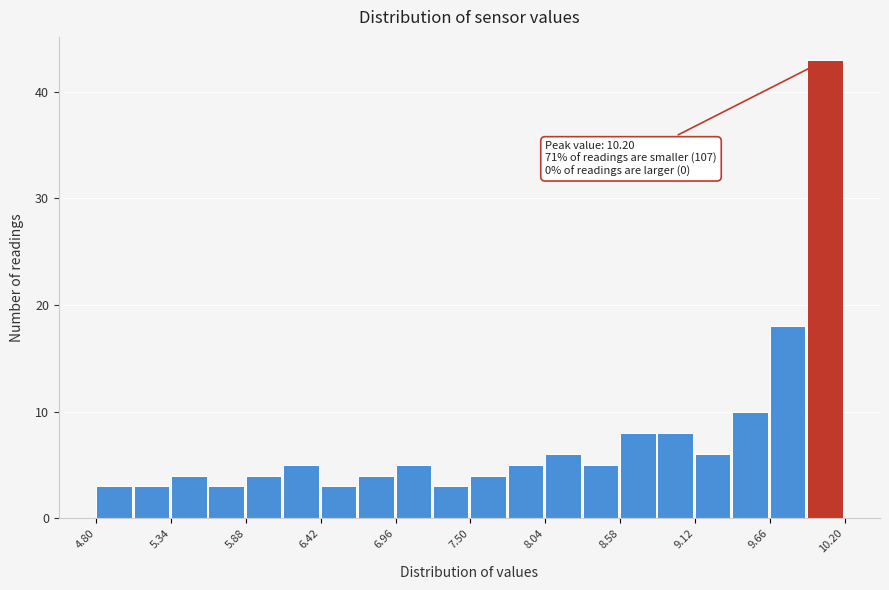

Around what value on the x-axis is the tallest bar? Give the approximate position of its centre, as read against the axis.

10.1